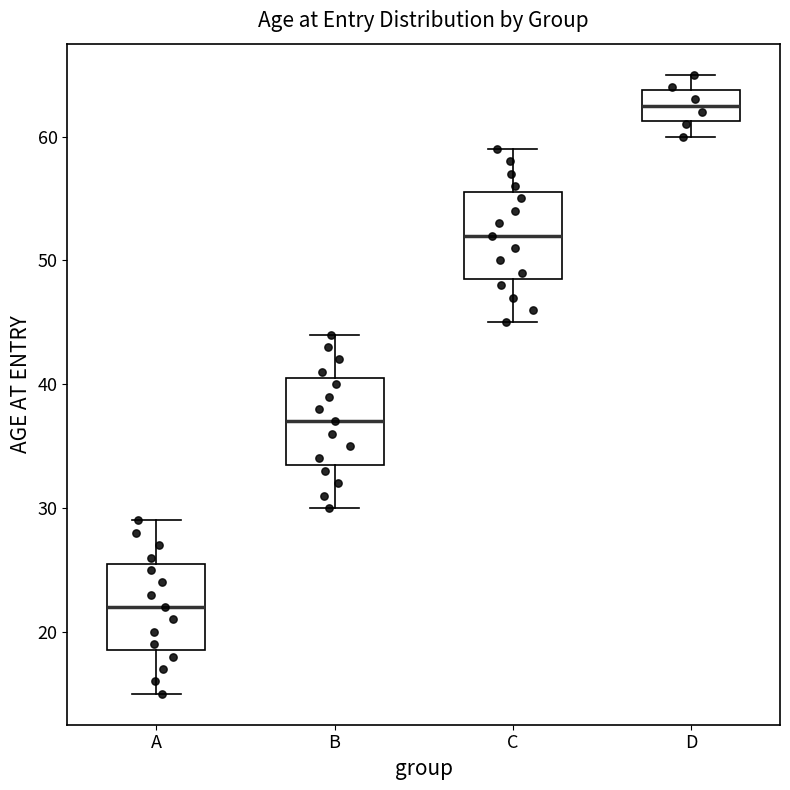

Reading left to right, read every box against the y-axis: the position of its median line, the range the box covers, and the ends of its whiskers. The values are not printed on the chart, so give them approximately, as read against the axis.

A: median 22, box 19 to 26, whiskers 15 to 29
B: median 37, box 34 to 41, whiskers 30 to 44
C: median 52, box 49 to 56, whiskers 45 to 59
D: median 63, box 61 to 64, whiskers 60 to 65